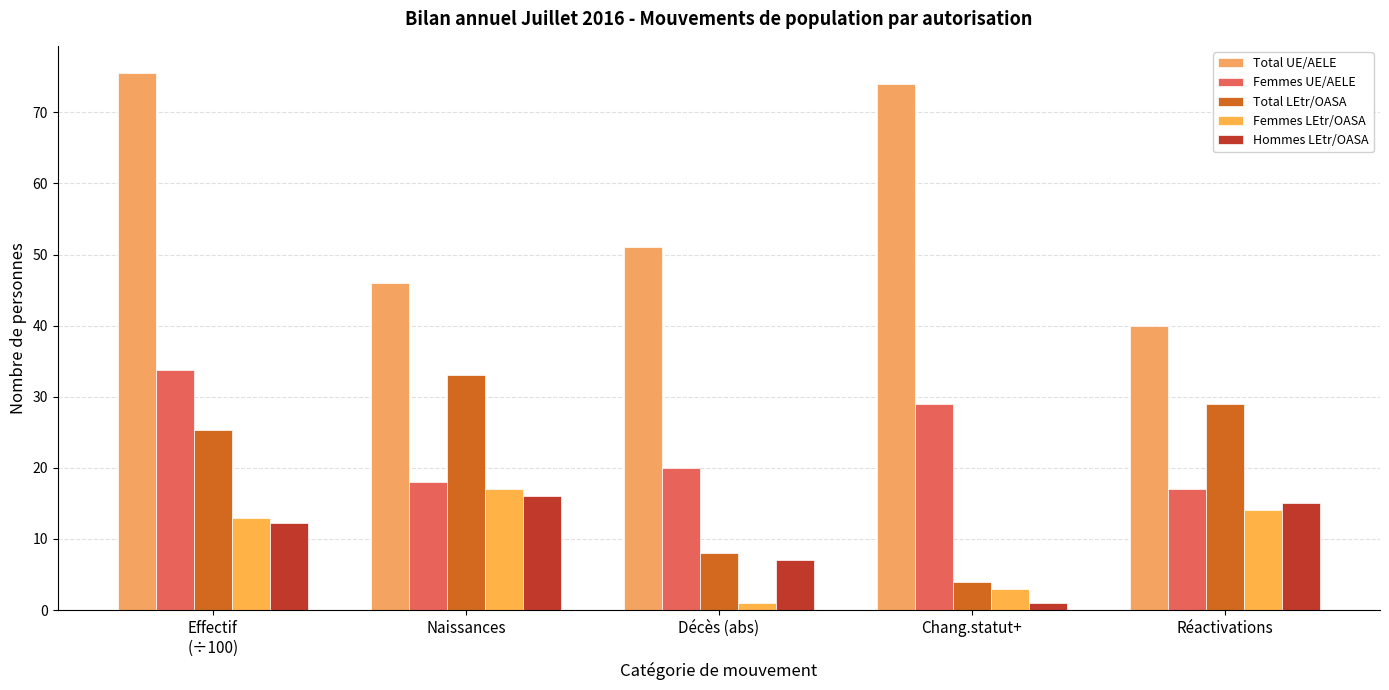

What is the sum of all Femmes LEtr/OASA values?

48.0